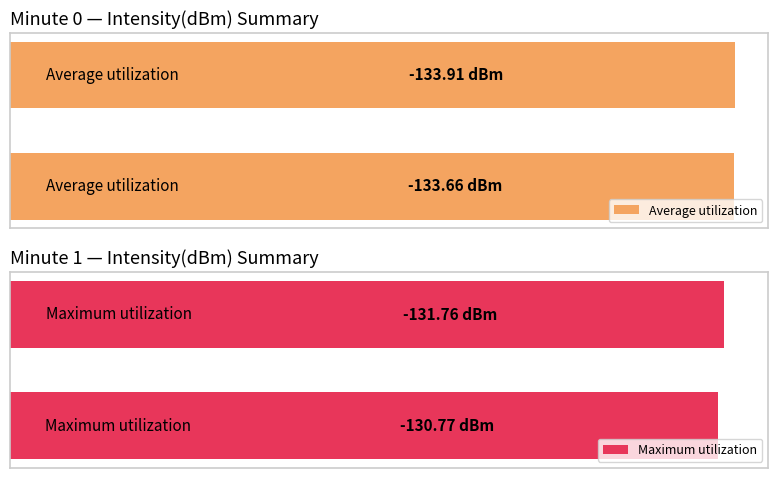

How many bars are there in each group?

2